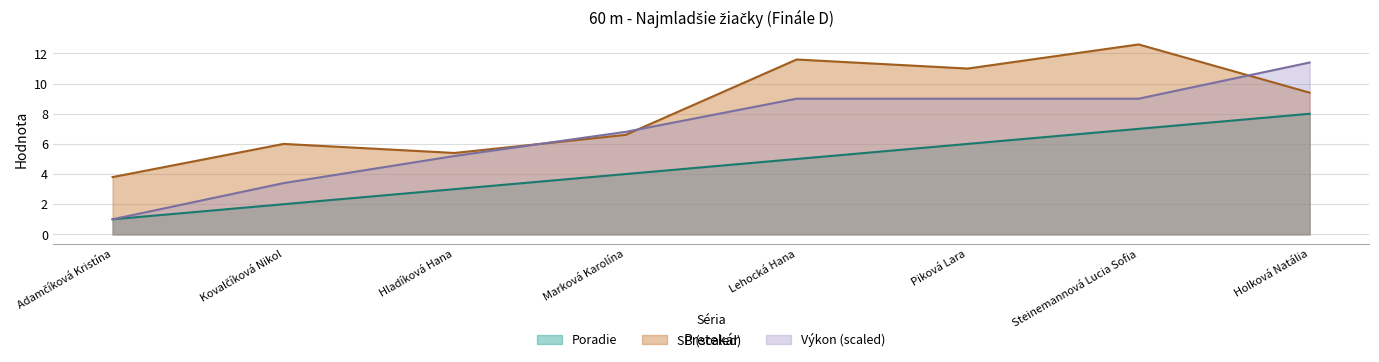

What is the approximate value of Výkon at Steinemannová Lucia Sofia?

9.0